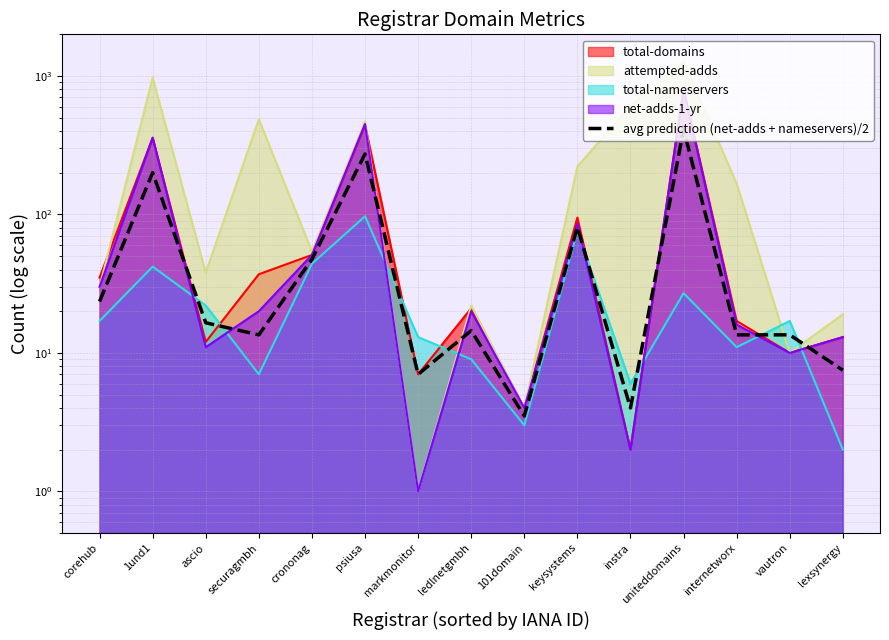

True or false: the data shows 539.4 at uniteddomains.

False